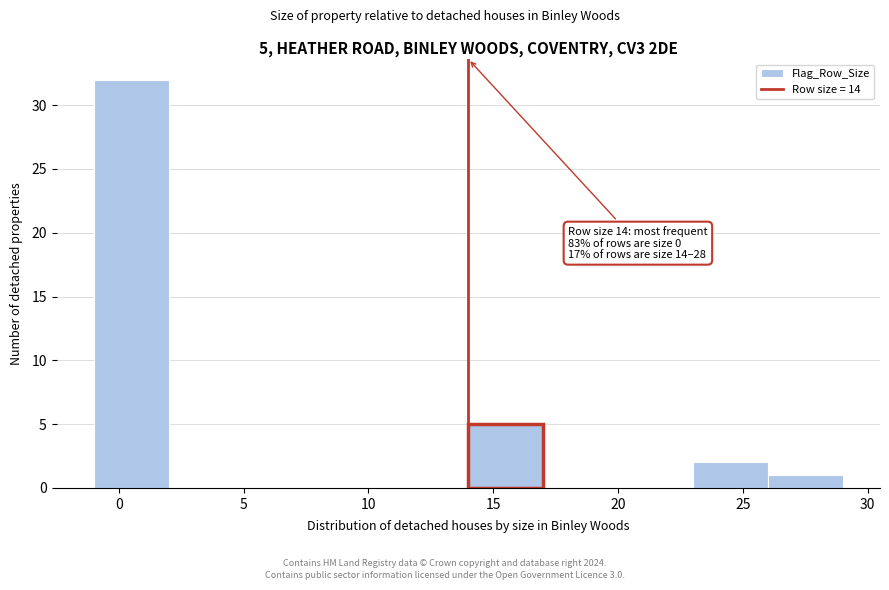

Over which range of the x-axis is the bar tallest?

-1 to 2